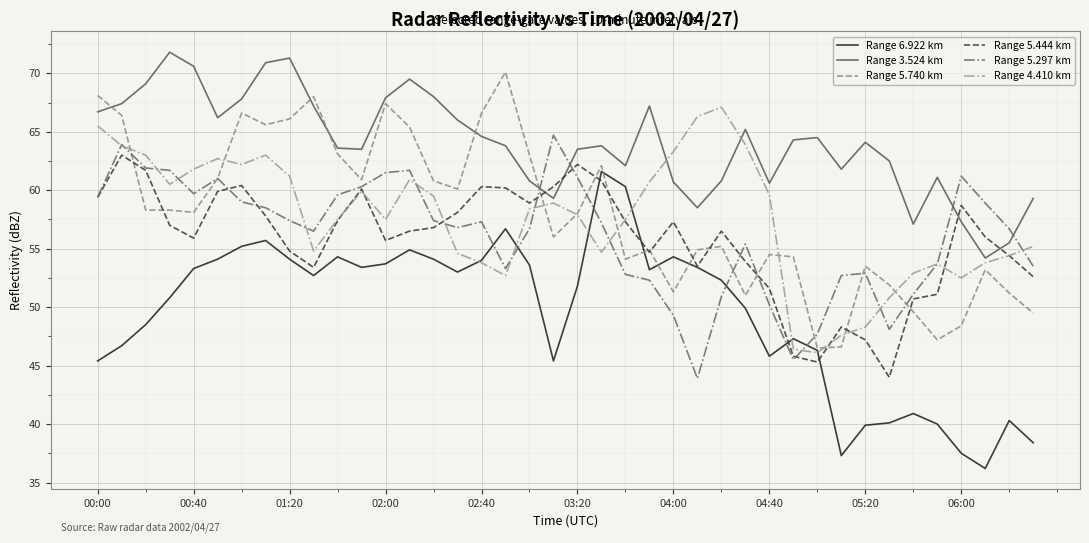

What is the highest value of the Range 4.410 km series?

67.1